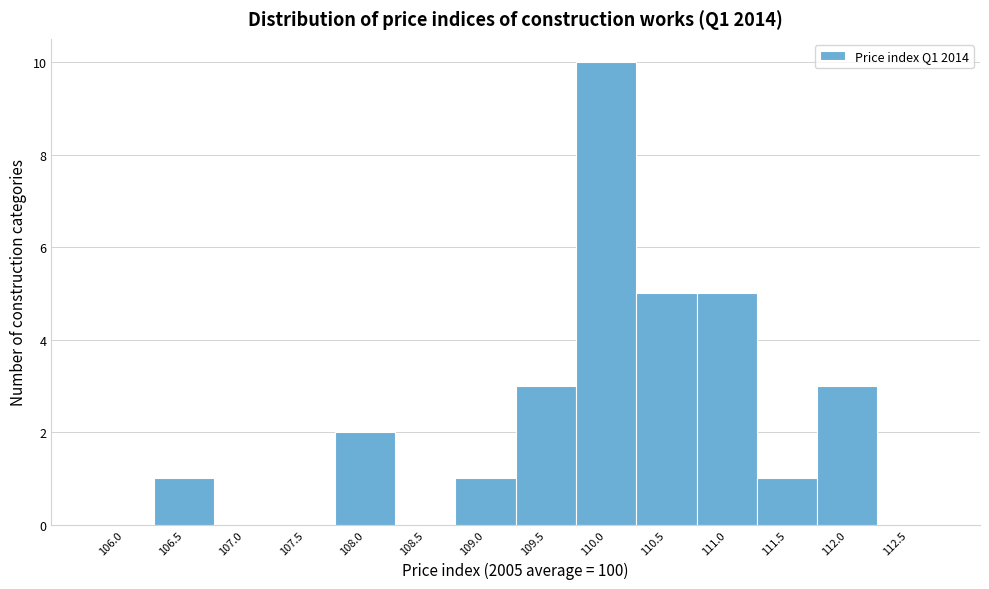

Reading left to right, what are all the values shown in this chart?

106.0=0	106.5=1	107.0=0	107.5=0	108.0=2	108.5=0	109.0=1	109.5=3	110.0=10	110.5=5	111.0=5	111.5=1	112.0=3	112.5=0